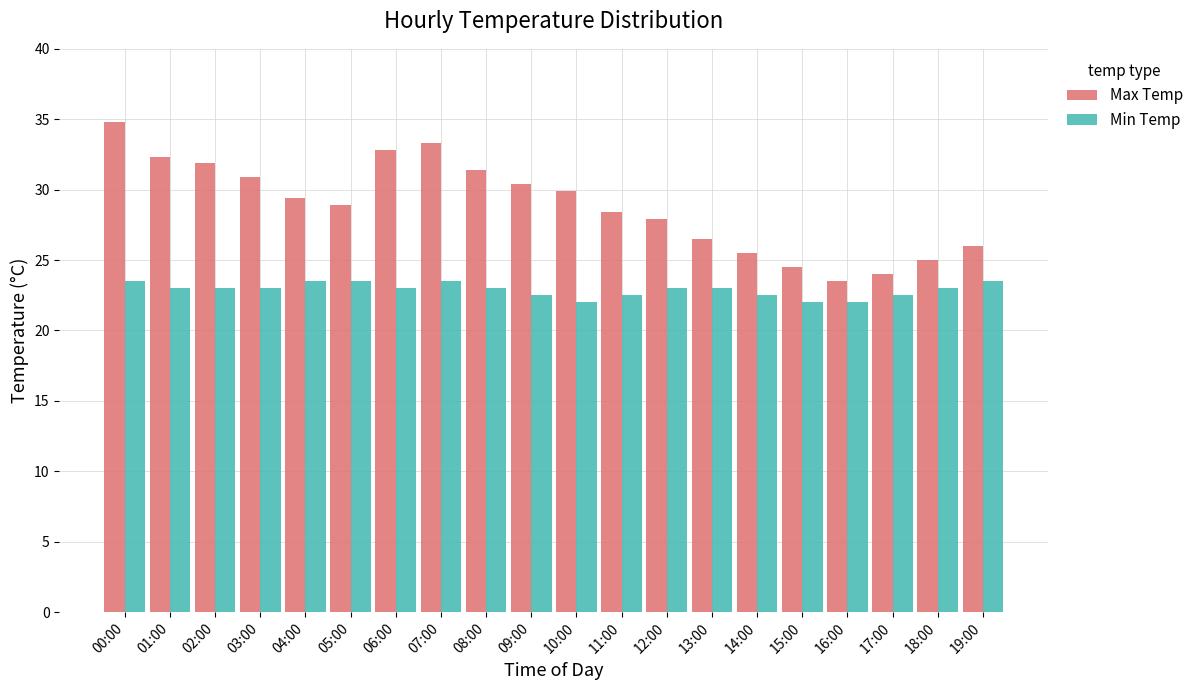

Is the value of Max Temp at 07:00 greater than the value of Min Temp at 03:00?

Yes